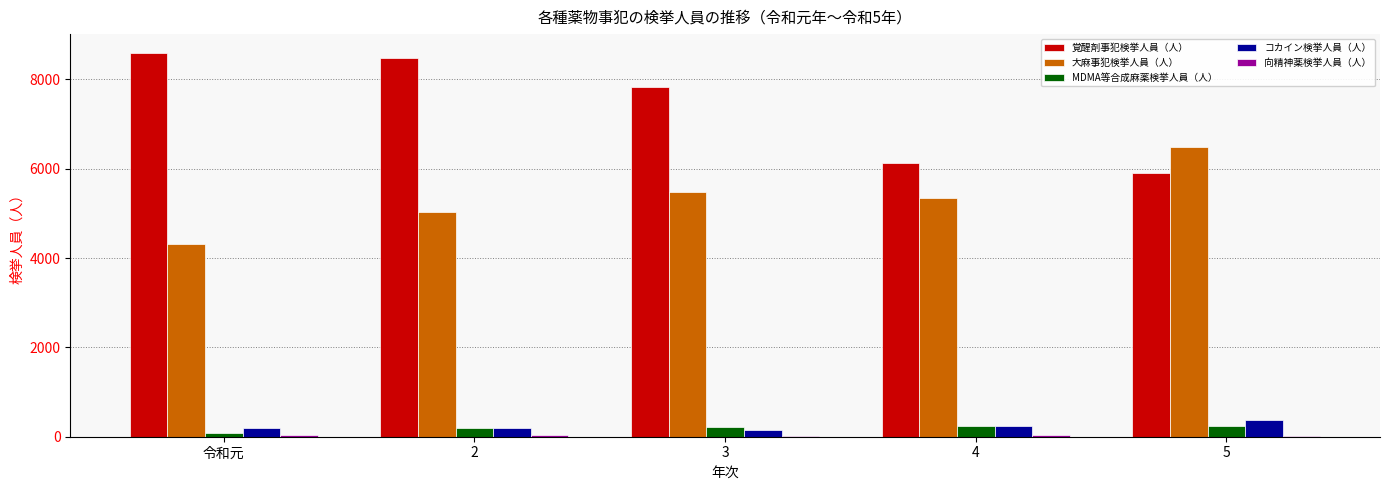

What is the maximum value for 覚醒剤事犯検挙人員（人）?

8584